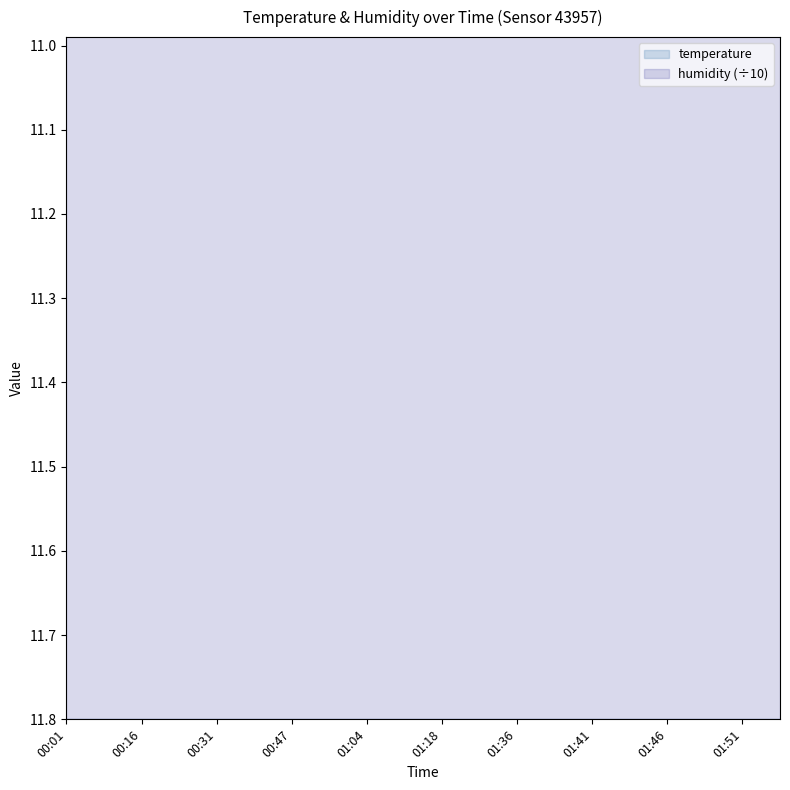

Count the number of values greater than 13.

11